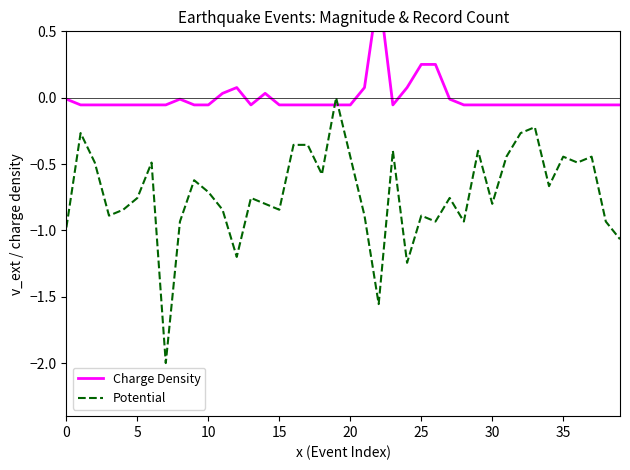

At which label does Charge Density reach its minimum?

5